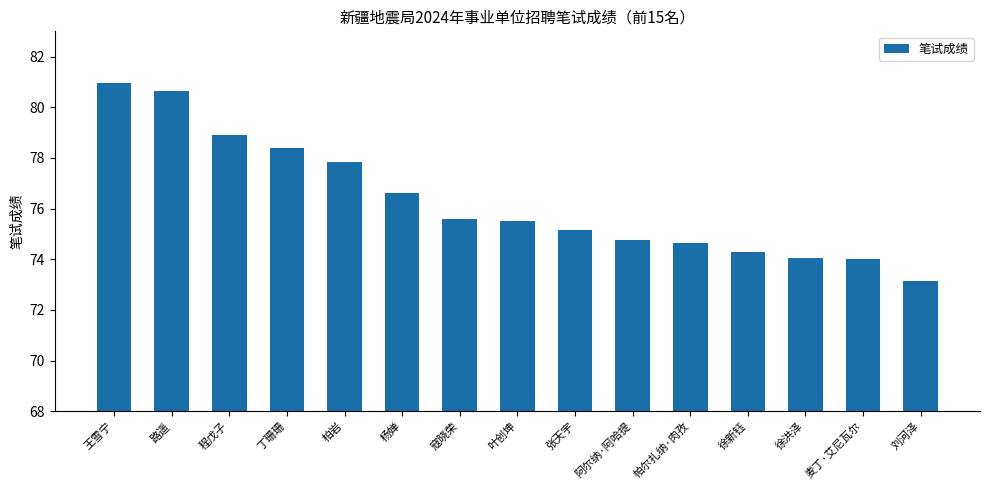

What value does the data have at 阿尔纳·阿哈提?

74.8